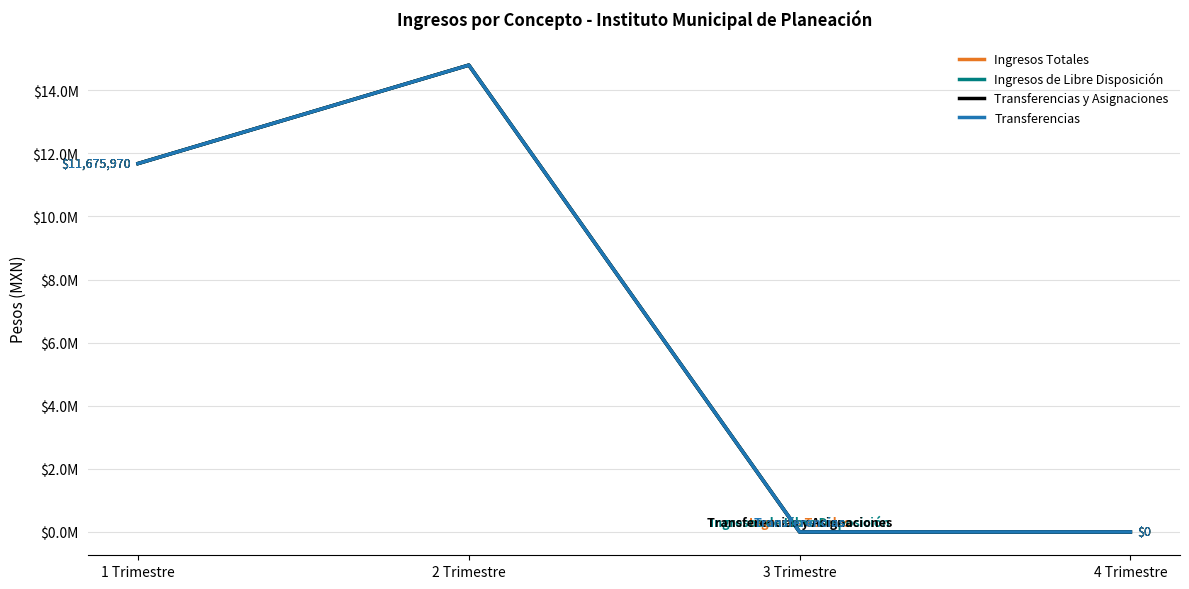

Does the chart display data point markers on the line(s)?

No